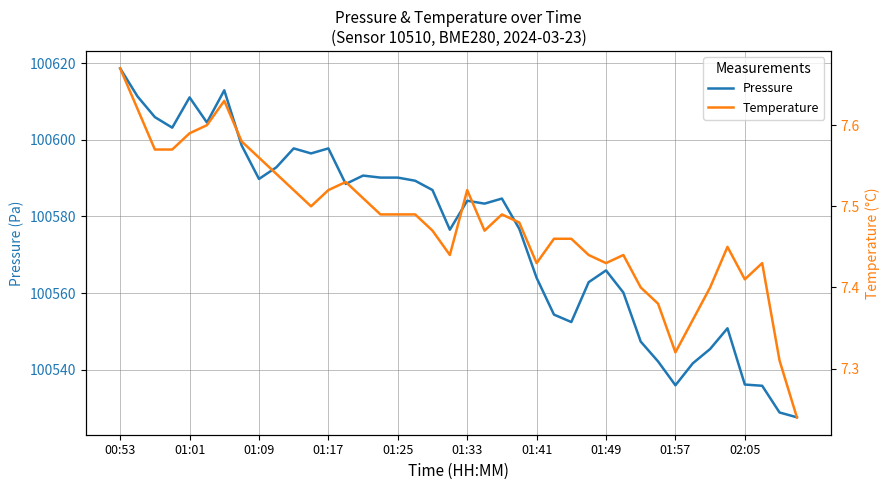

Does the chart display data point markers on the line(s)?

No